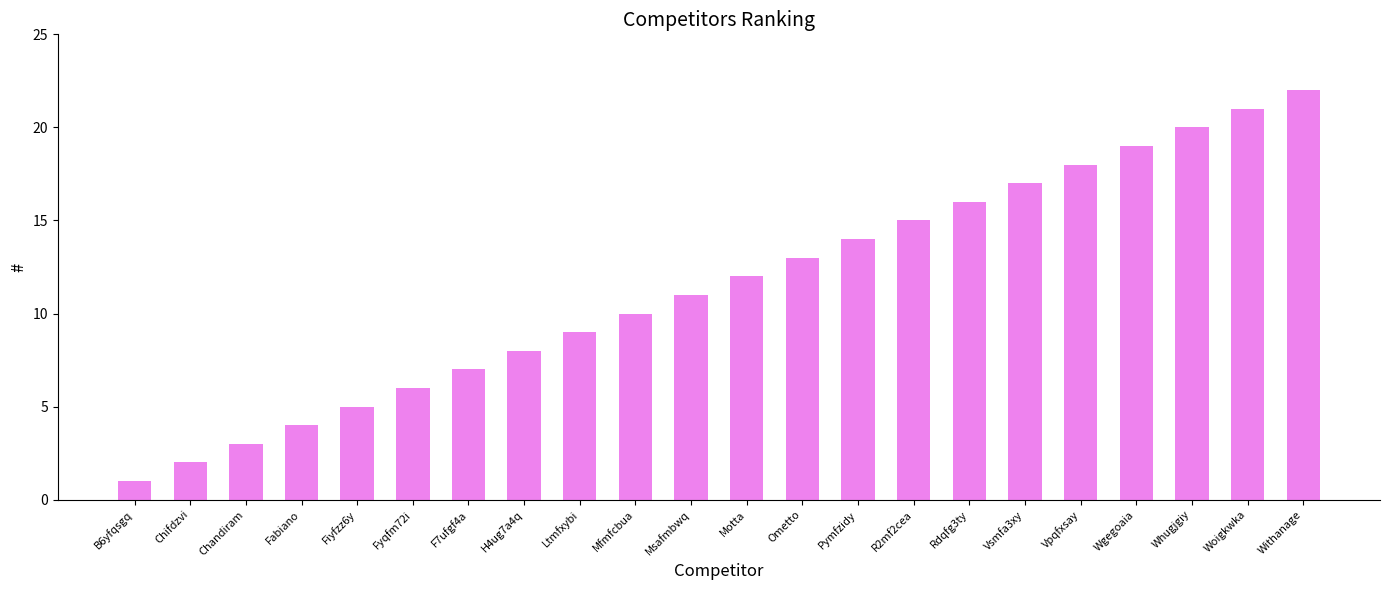

What is the label of the 19th bar from the right?

Fabiano